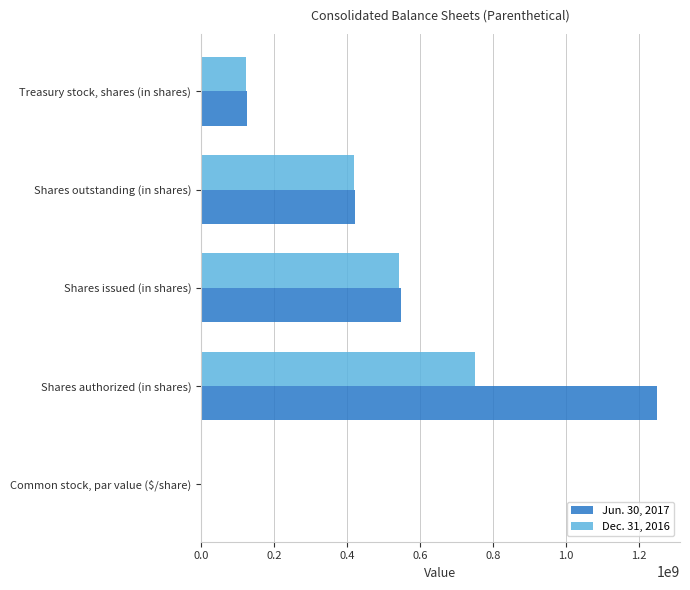

True or false: Jun. 30, 2017 has a value of 39092635.2 at Treasury stock, shares (in shares).

False